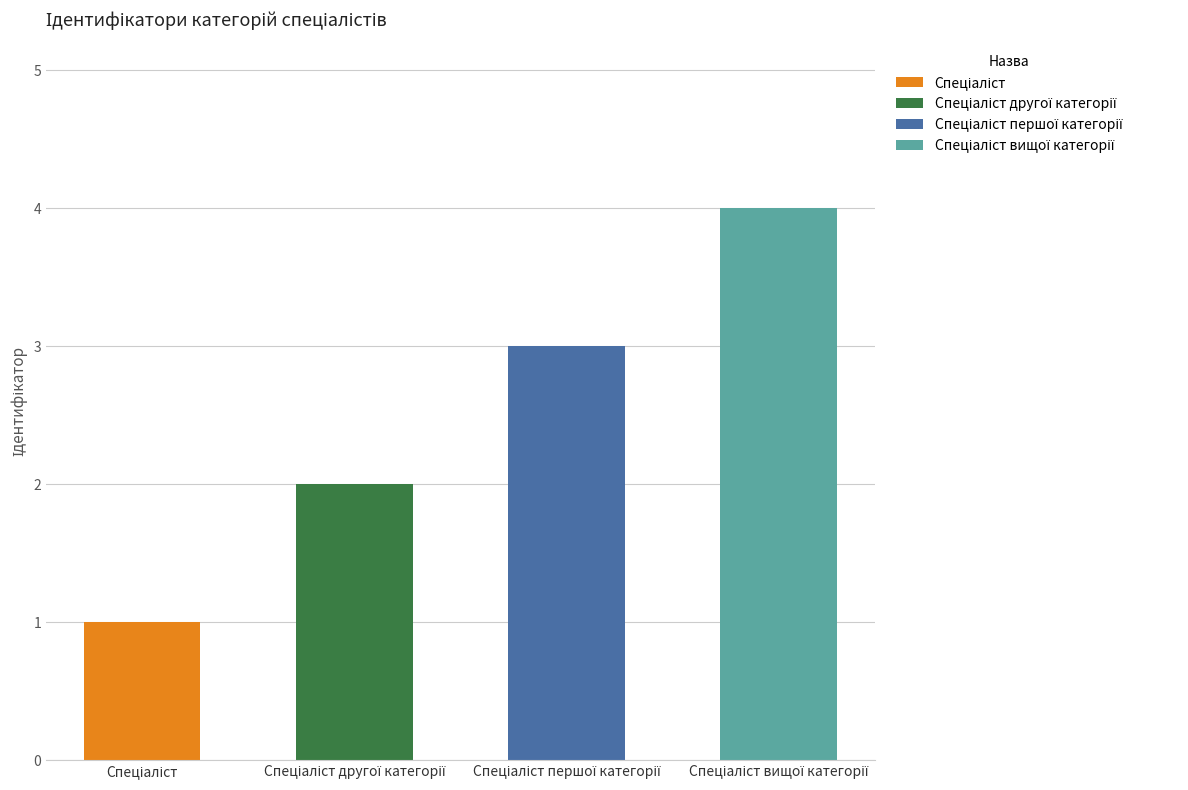

Are the bars horizontal?

No